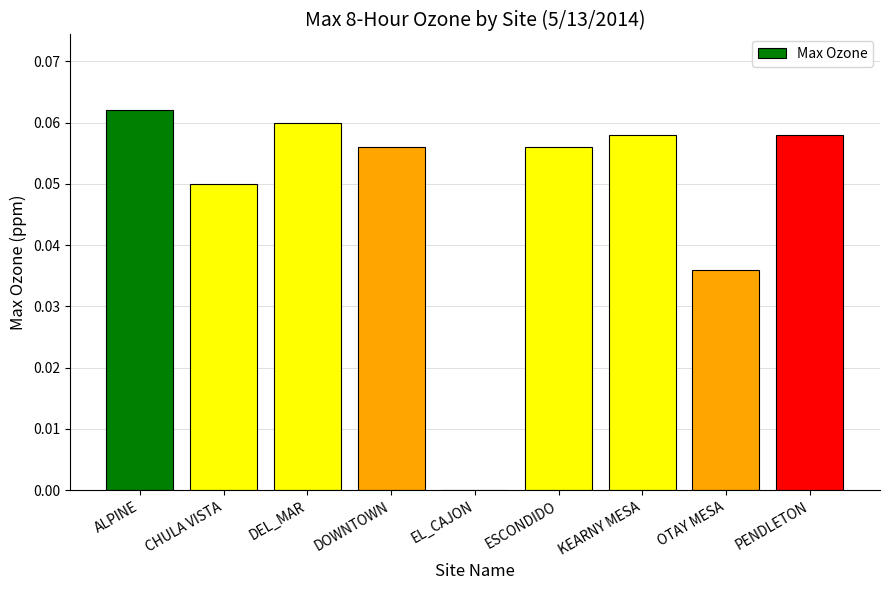

What is the sum of all values?

0.4